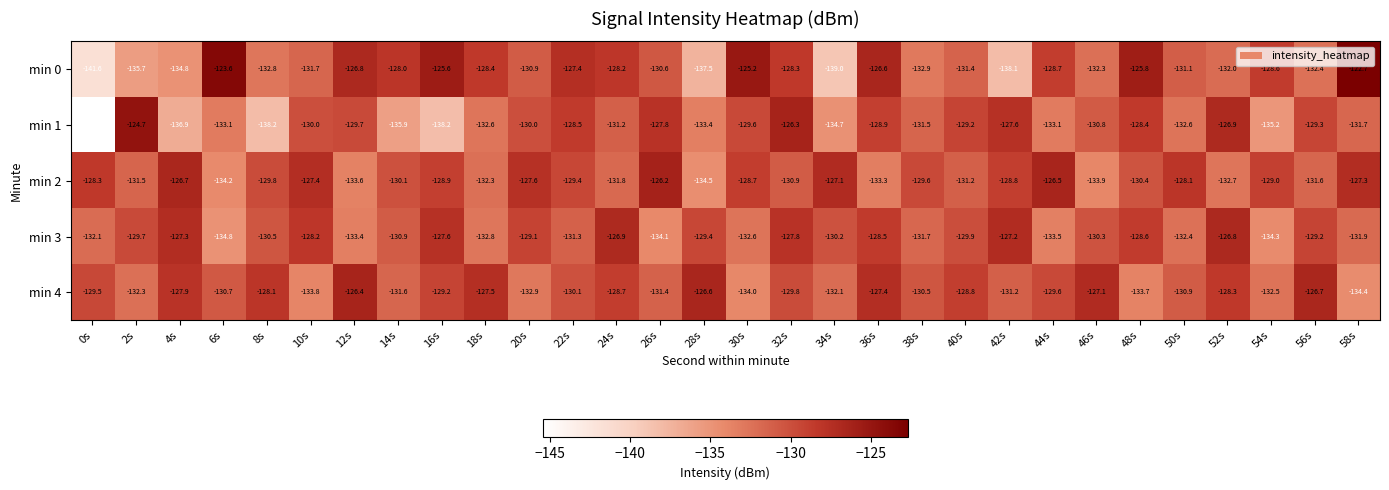

Which series has the largest range (max minus min)?

min 1